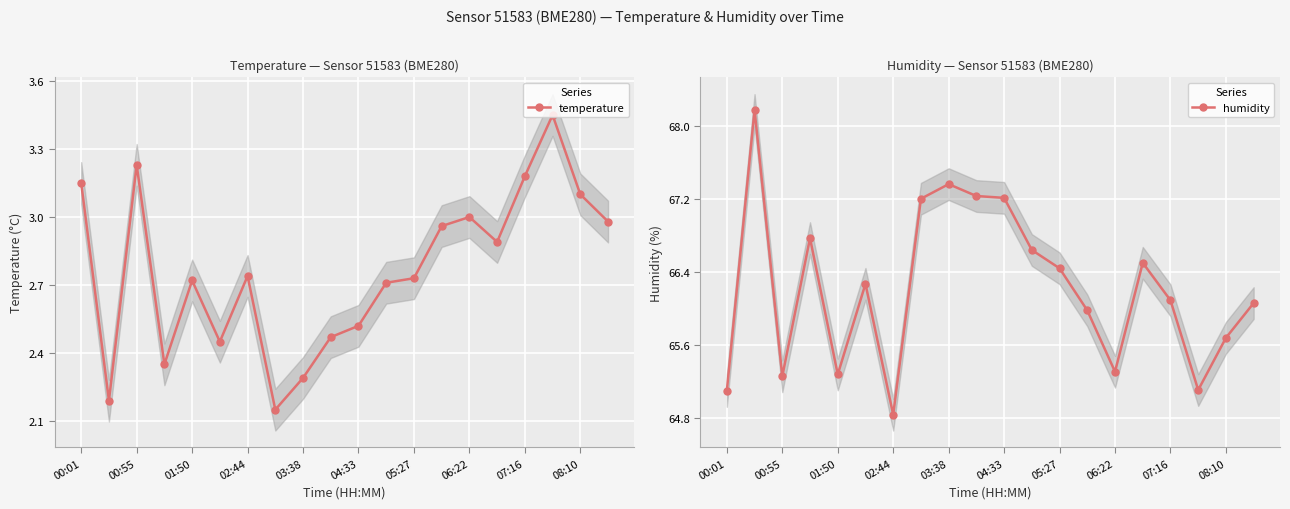

What are all the series names shown in the legend?

temperature, humidity